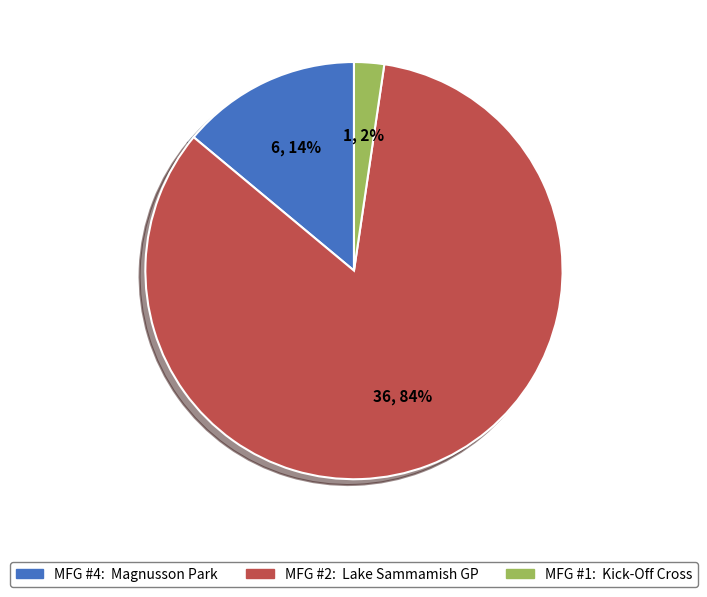

Which has a higher value, MFG #1: Kick-Off Cross or MFG #4: Magnusson Park?

MFG #4: Magnusson Park